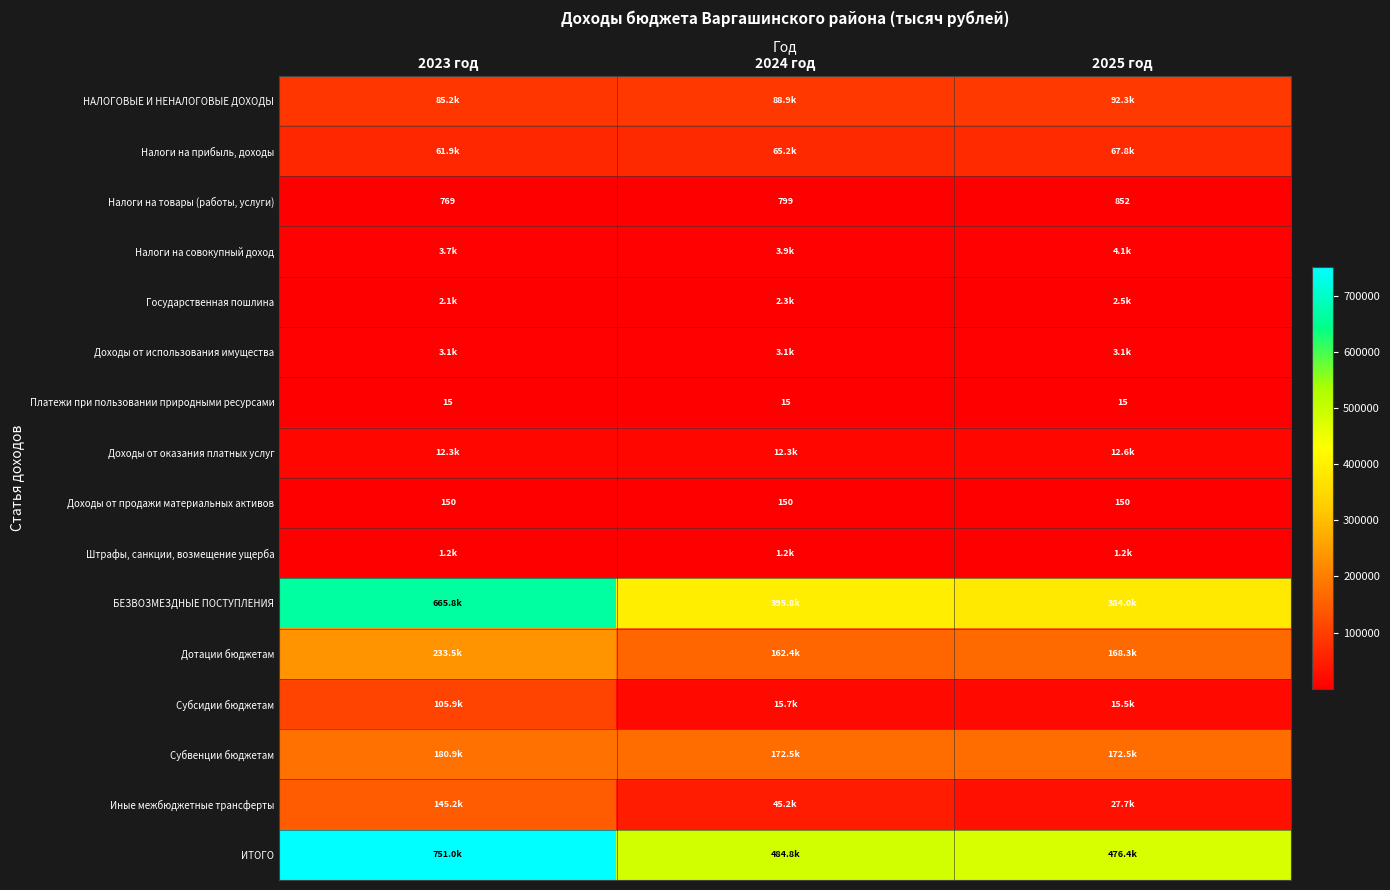

What is the sum of all Платежи при пользовании природными ресурсами values?

45.0